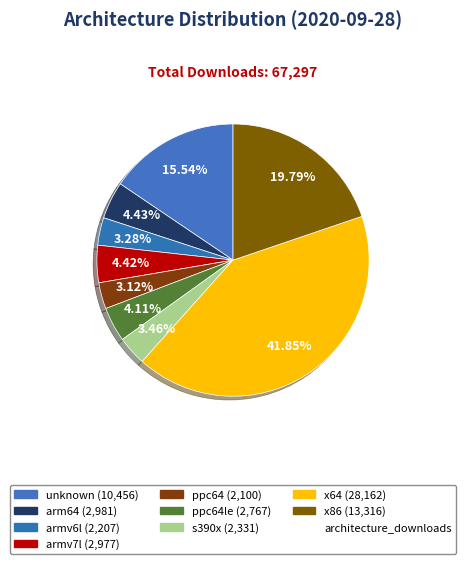

Which category has the smallest portion of the pie?

ppc64